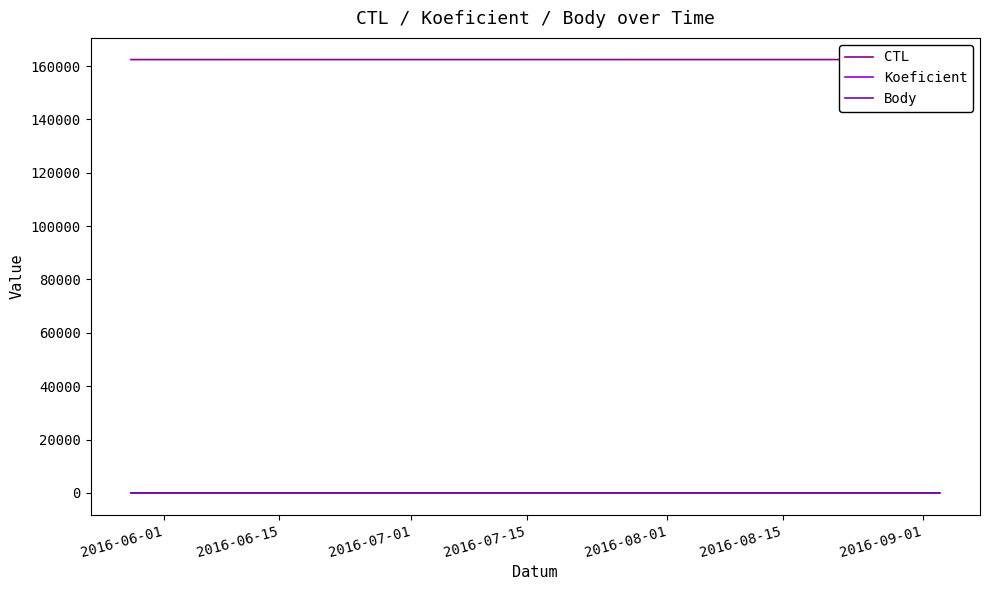

What is the value of the Body point at the 1st from the left?

2